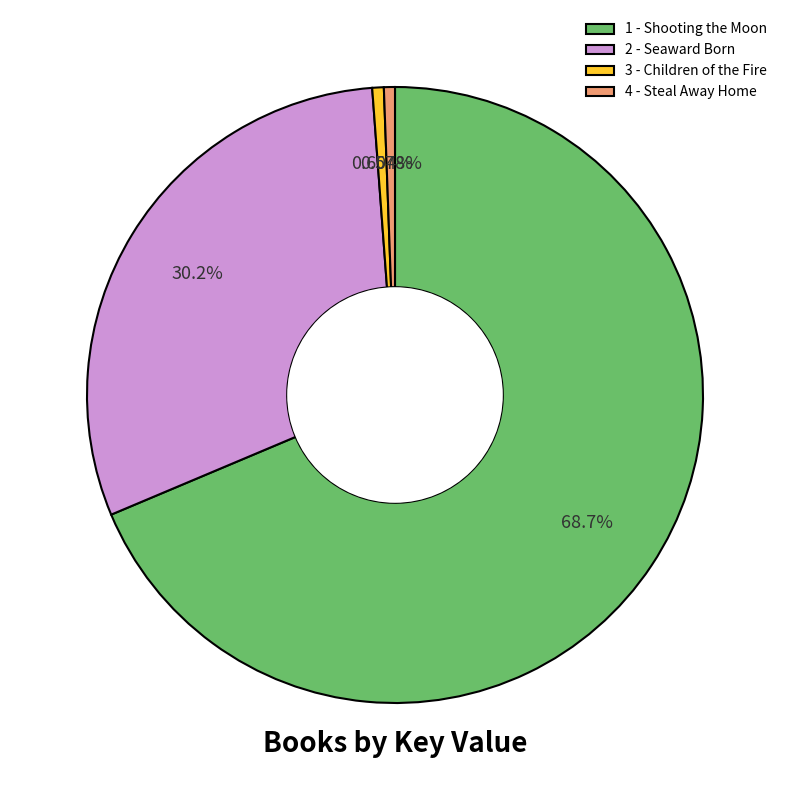

Which slice is the largest?

1 - Shooting the Moon